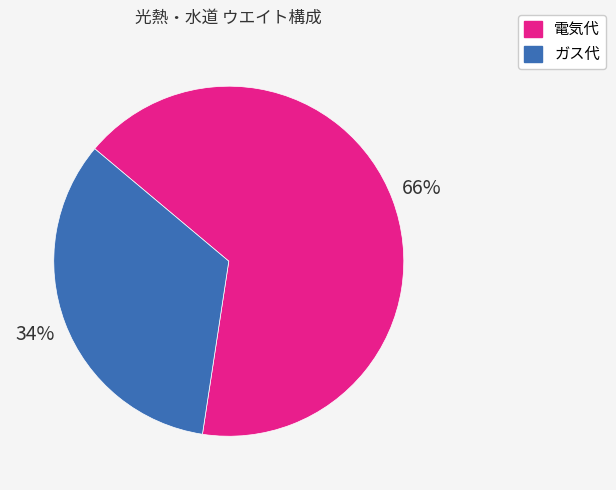

How many slices are in this pie chart?

2